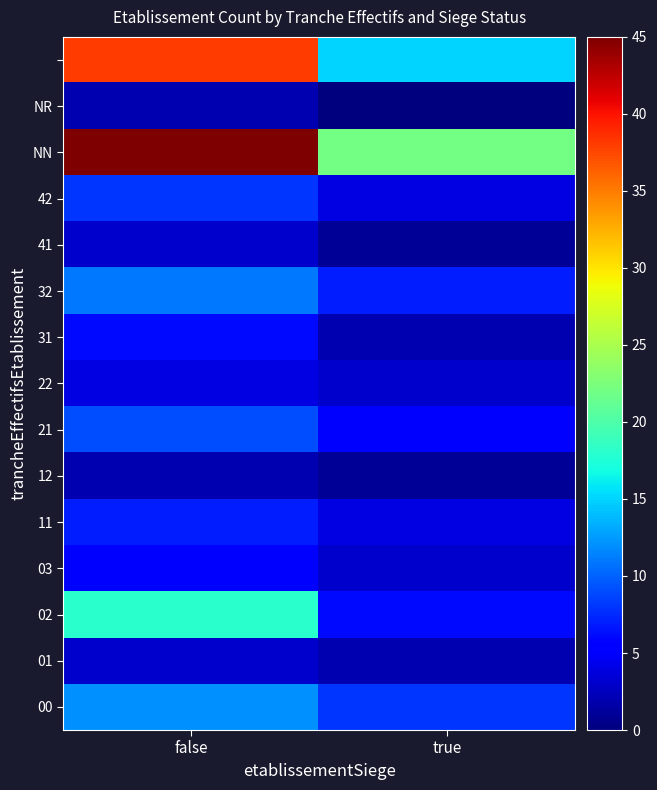

How many categories are shown in the chart?

2